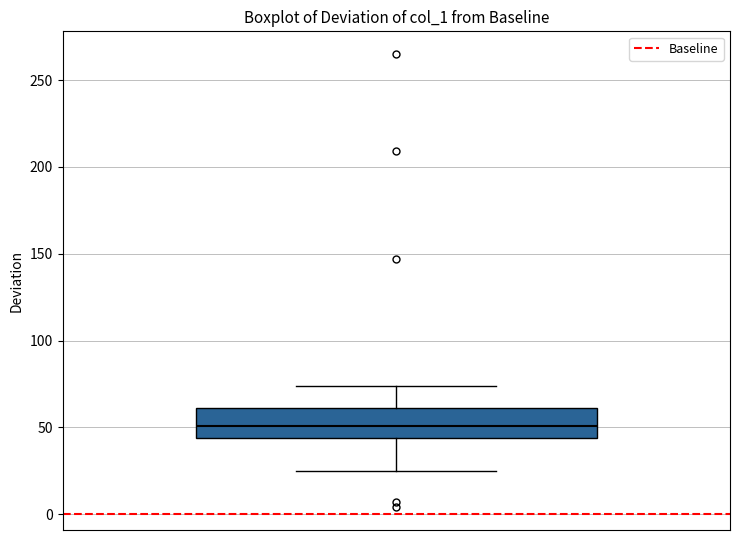

Where does the lower whisker of the box end on the y-axis? The values are not printed on the chart, so give them approximately, as read against the axis.

25